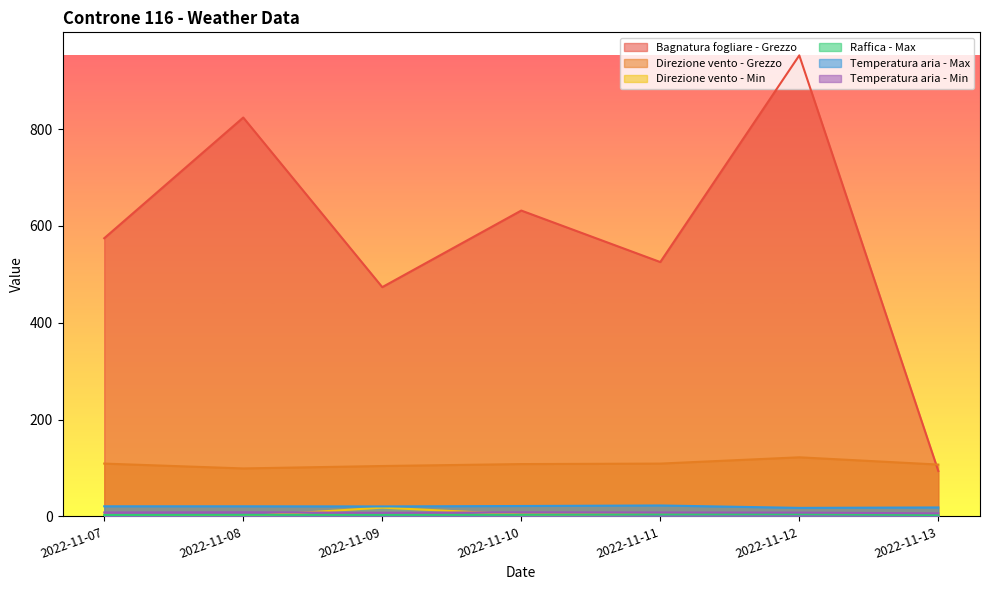

List the series in order of their peak value, highest first.

Bagnatura fogliare - Grezzo, Direzione vento - Grezzo, Temperatura aria - Max, Direzione vento - Min, Temperatura aria - Min, Raffica - Max